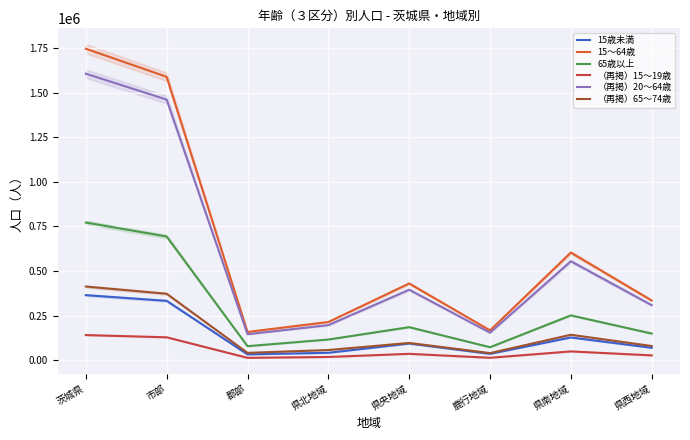

Which category has the highest value in the 15～64歳 series?

茨城県